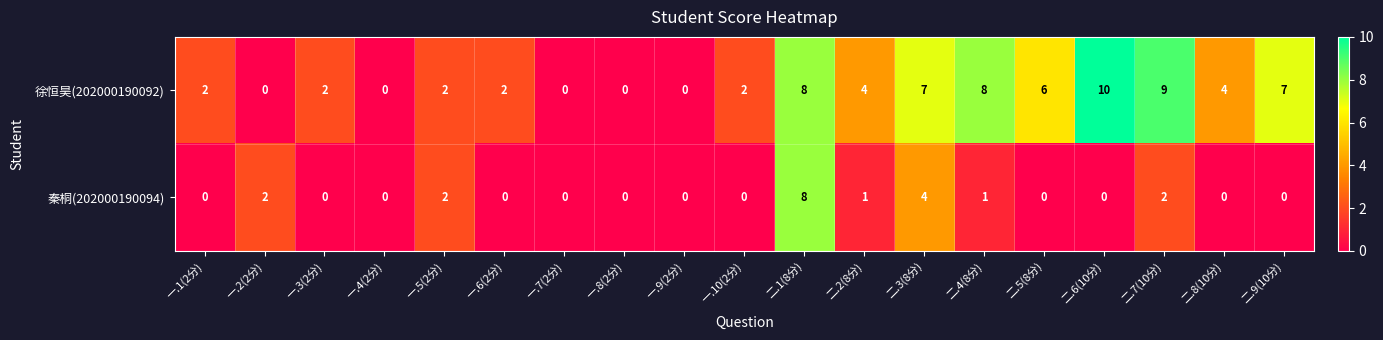

Which series has the largest total across all categories?

徐恒昊(202000190092)